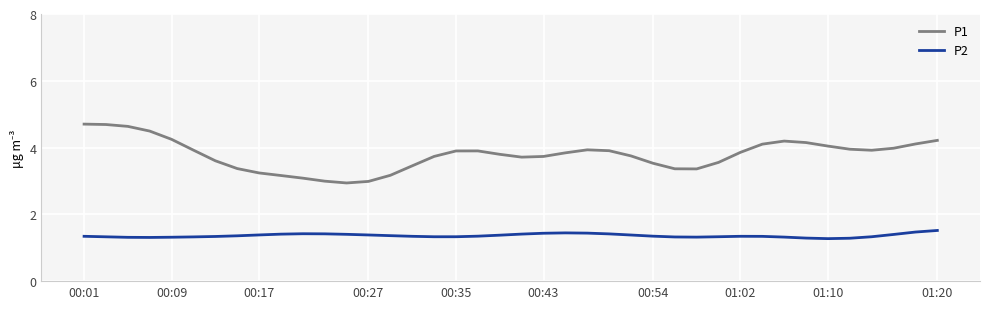

Which series has the largest range (max minus min)?

P1